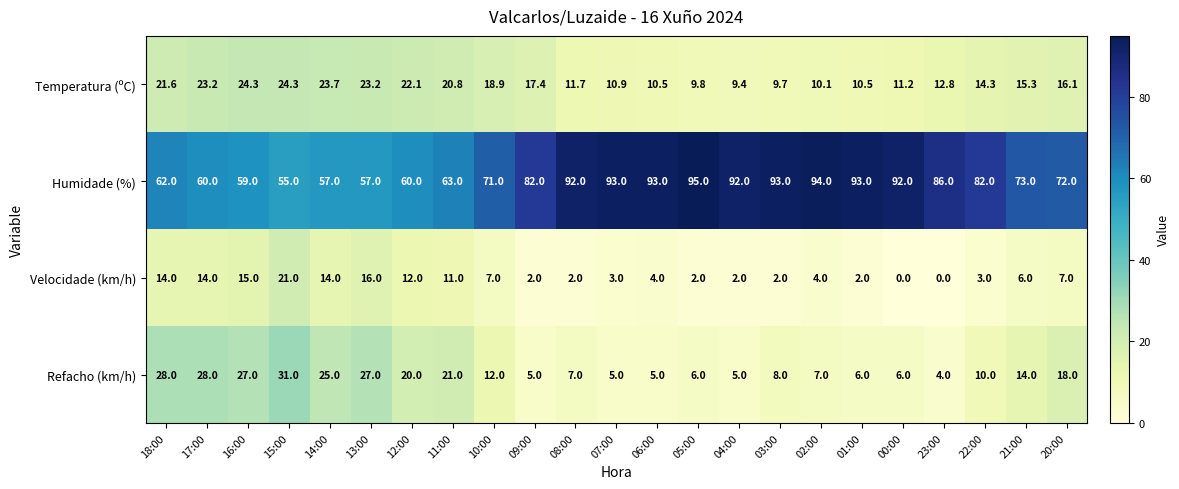

True or false: Velocidade (km/h) has a value of 2.0 at 04:00.

True